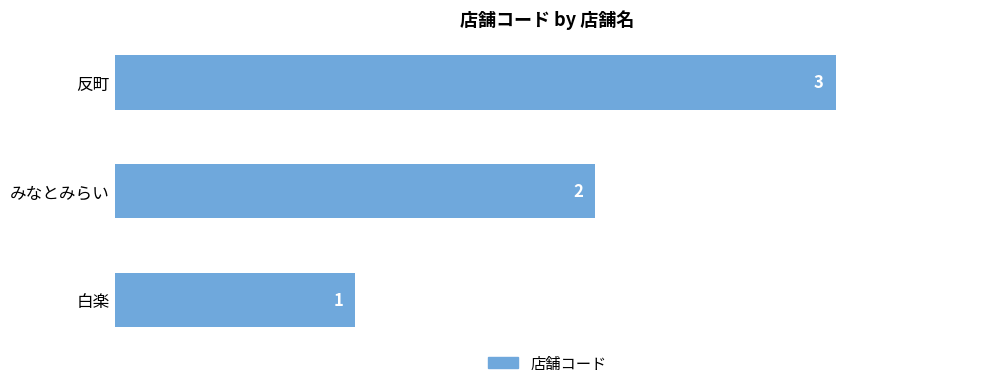

What is the smallest value displayed?

1